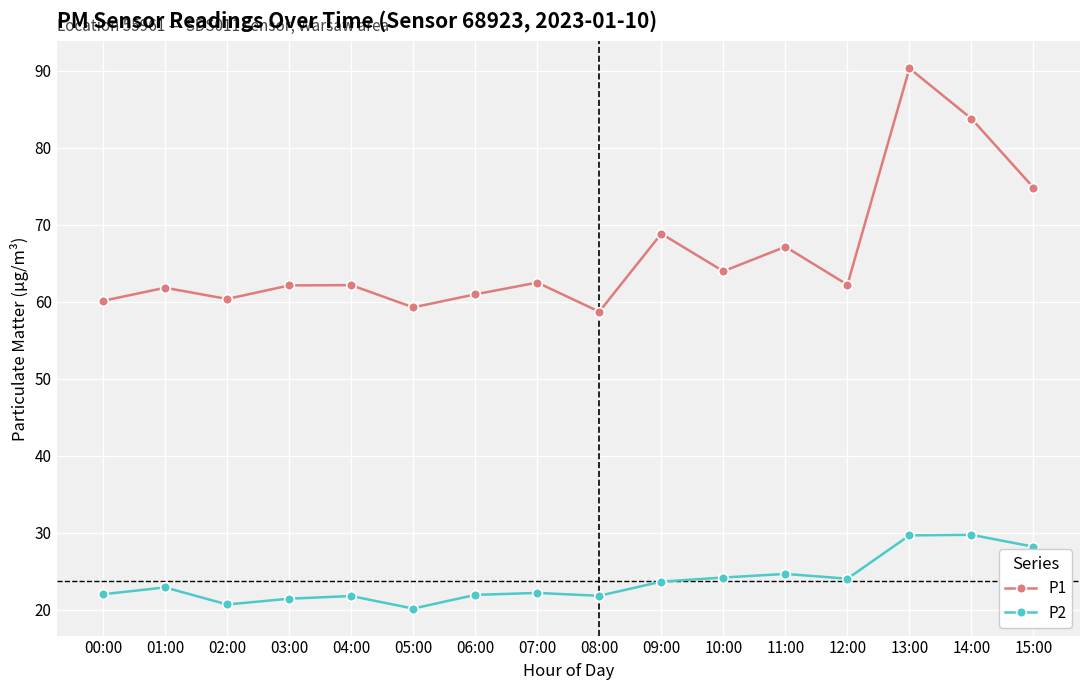

Where is the first local minimum for P1?

02:00